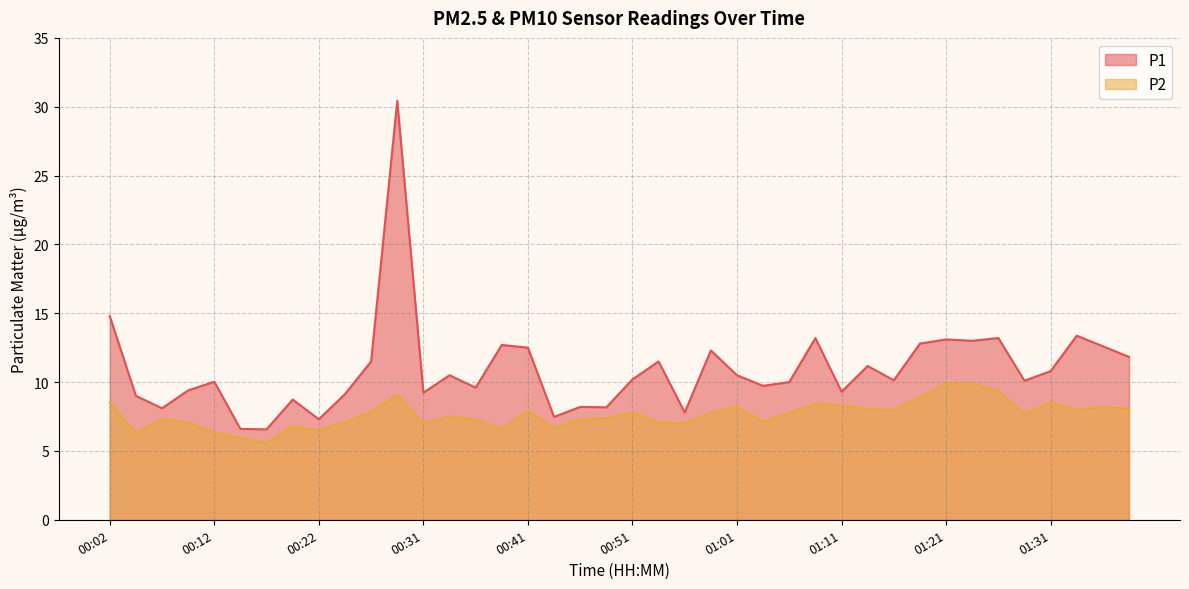

What is the difference between the second highest and minimum values in the P2 series?

4.3